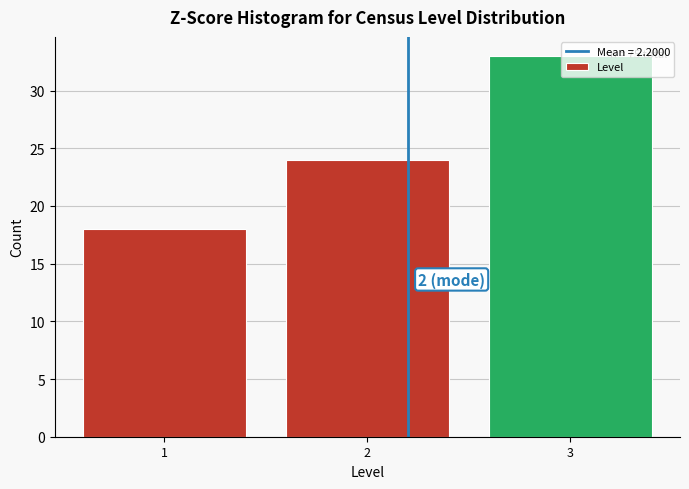

What is the smallest value displayed?

18